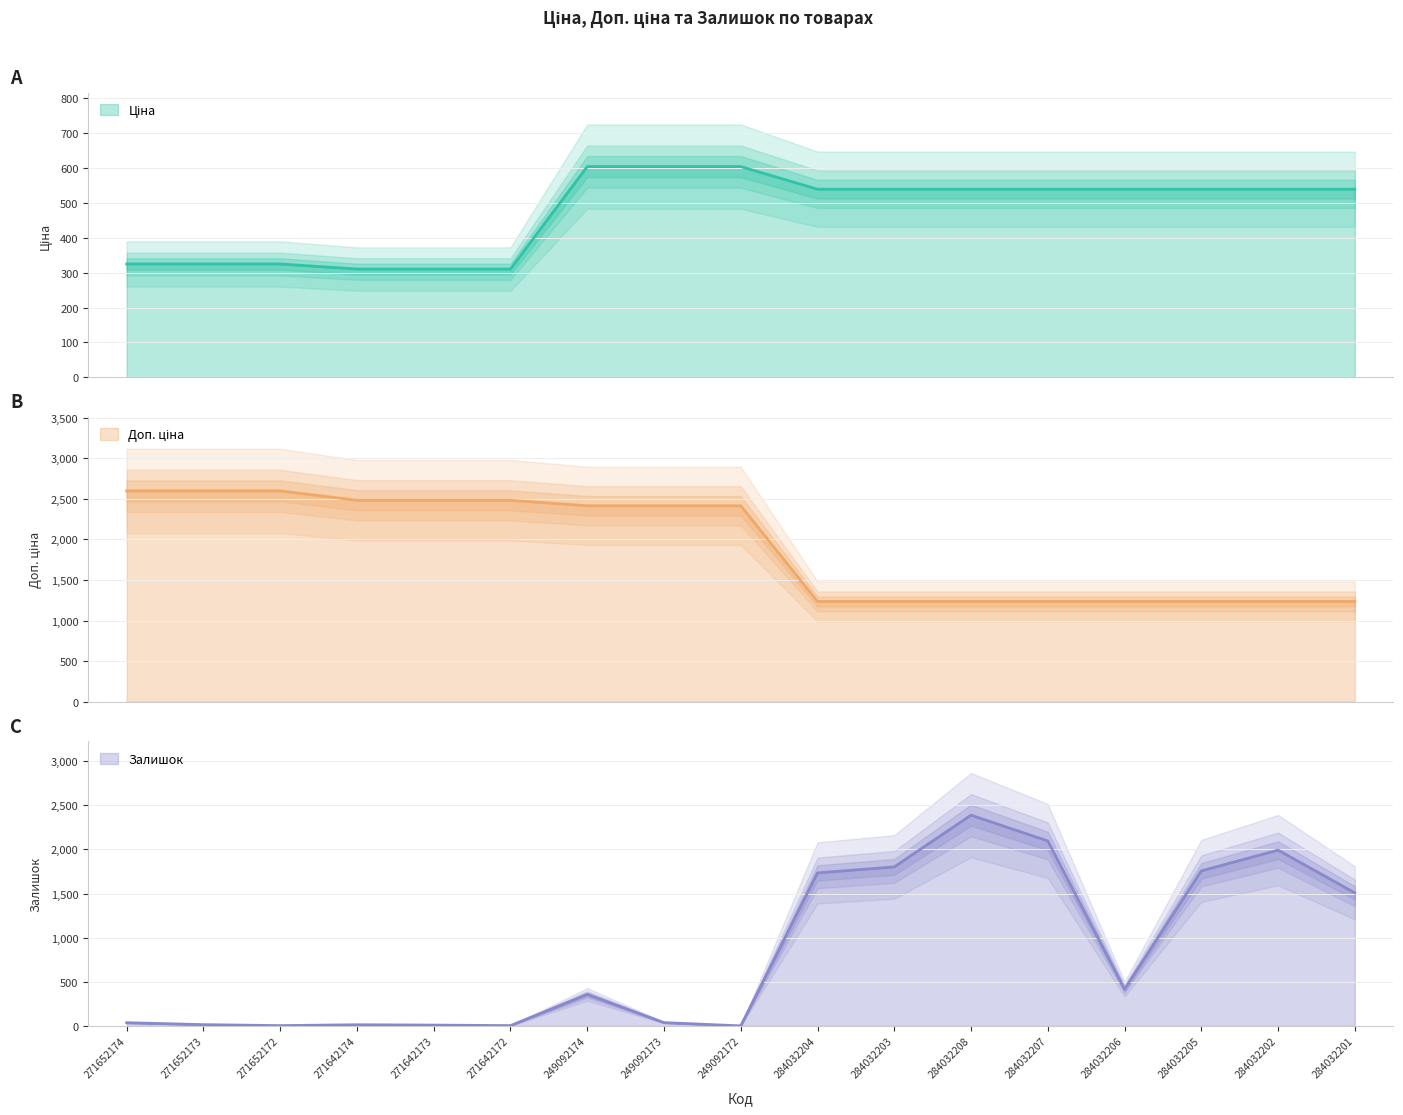

What is the sum of the Доп. ціна values at 271642173 and 284032205?

3717.8